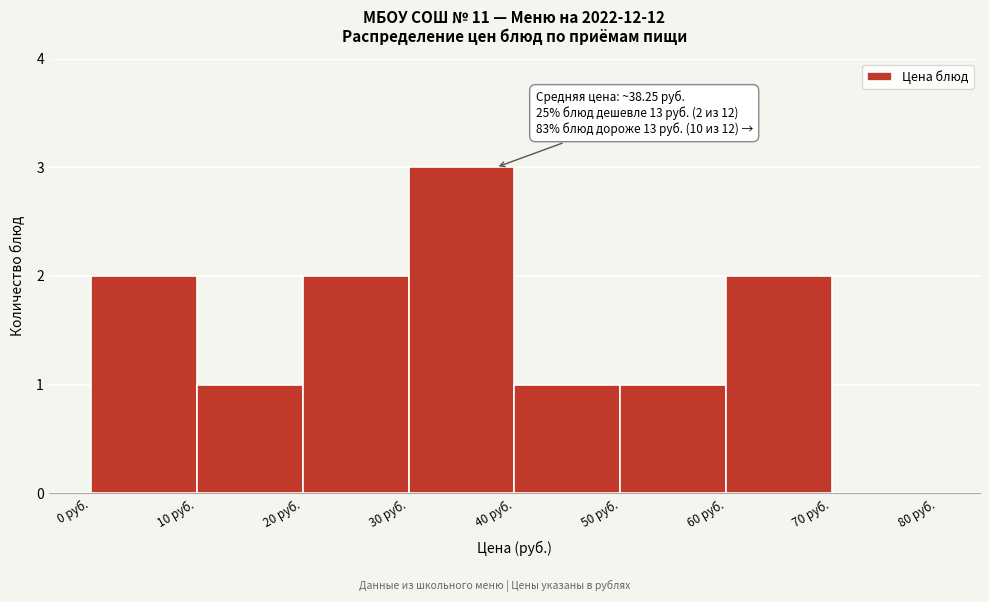

Which range on the x-axis has the tallest bar?

30 to 40